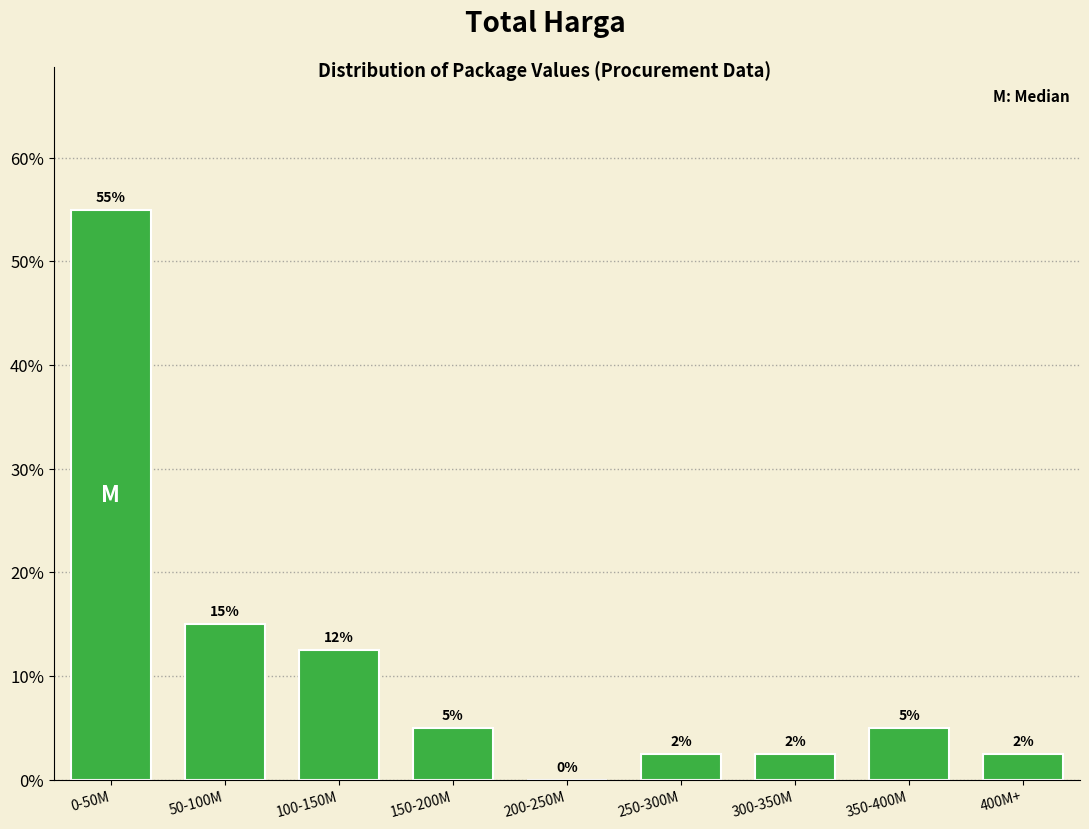

The value at 400M+ is 2.5. True or false?

True